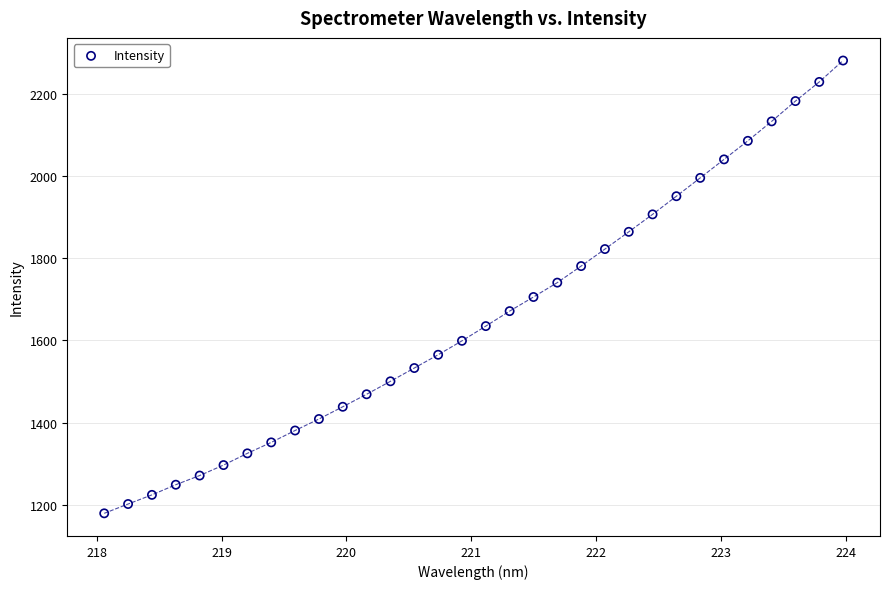

What is the range of X values (max minus min)?

5.9